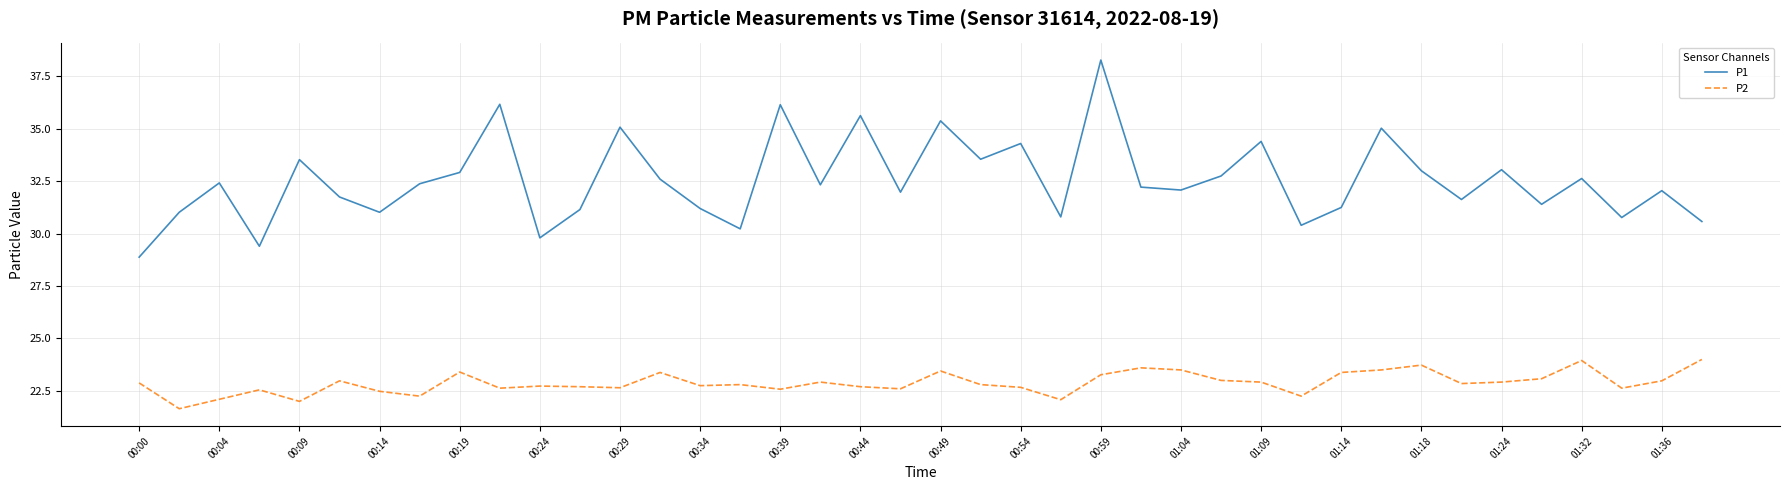

Which series has the largest total across all categories?

P1